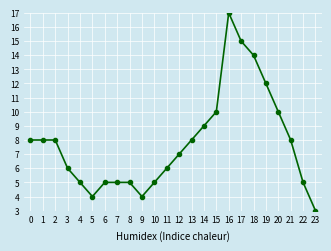

Count the number of data series in this chart.

1